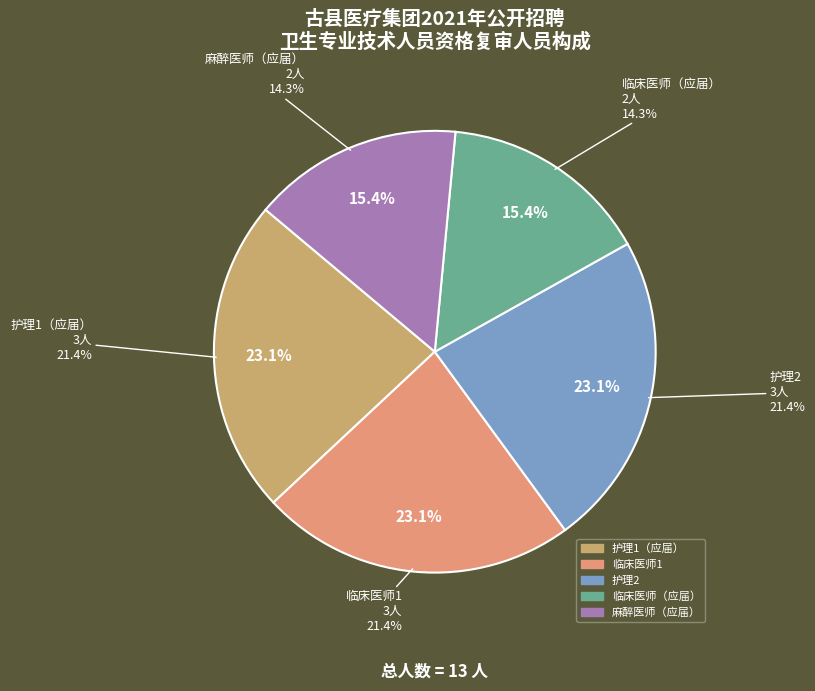

How many slices are in this pie chart?

5